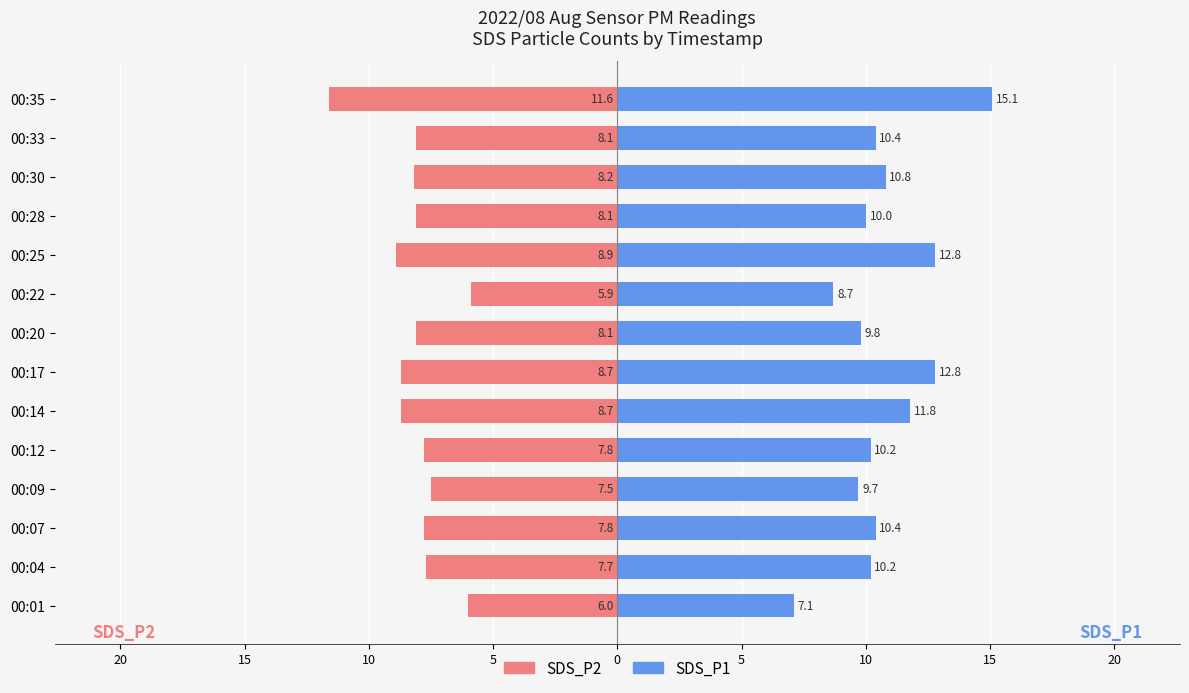

Read the SDS_P2 value at 00:12.

-7.8